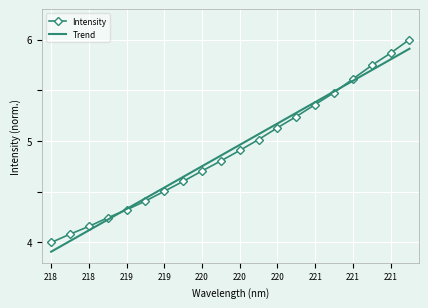

What is the maximum value for Intensity?

6.0